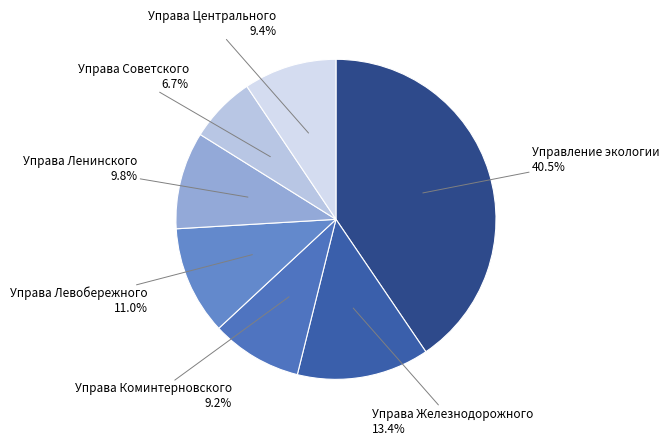

What is the largest slice in the pie chart?

Управление экологии